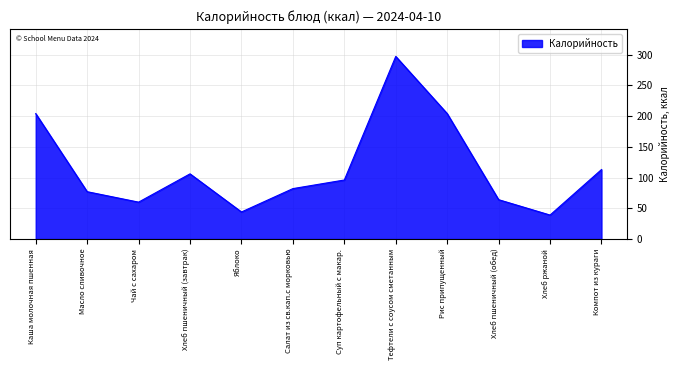

What position from the left is Чай с сахаром?

3